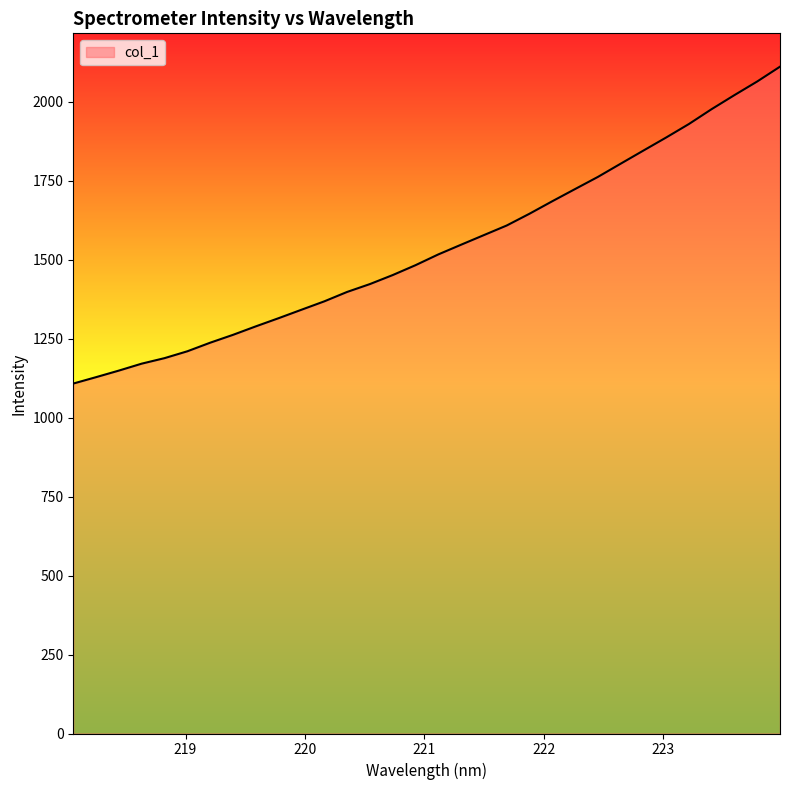

What is the smallest value displayed?

1107.9